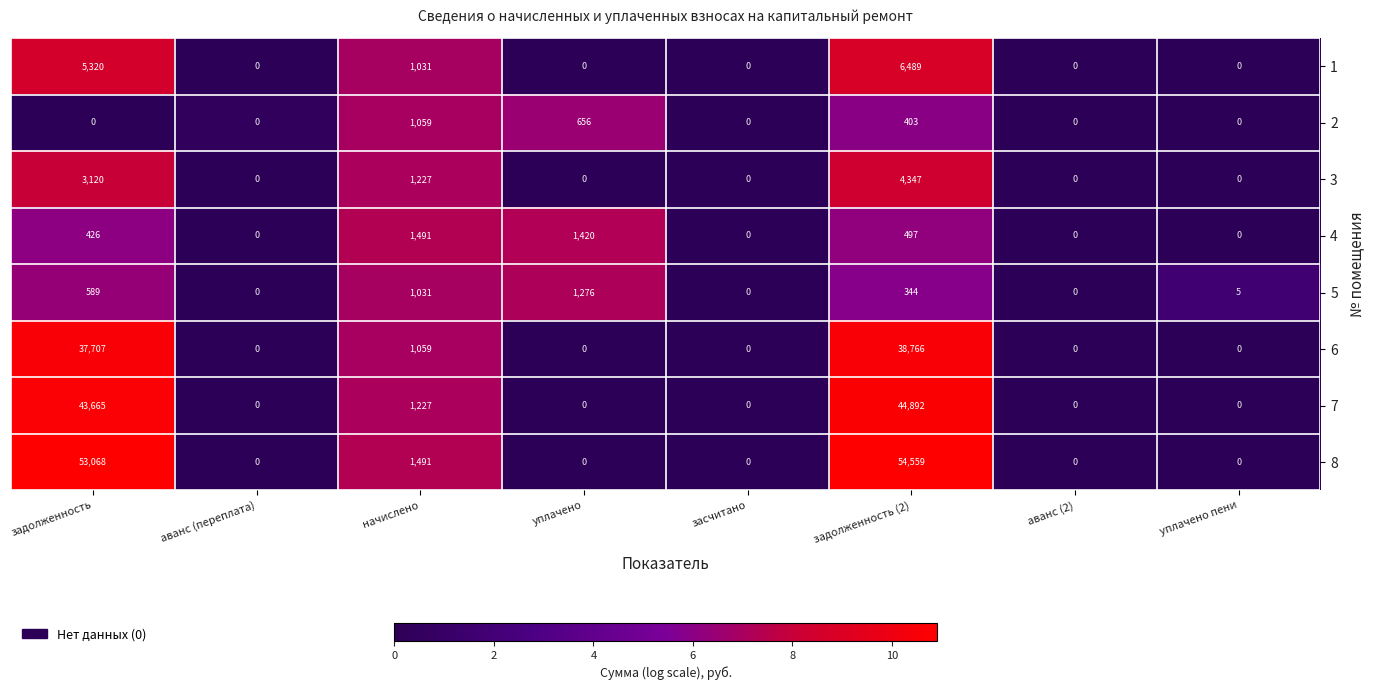

The 6 series shows 38766 at задолженность (2). True or false?

True